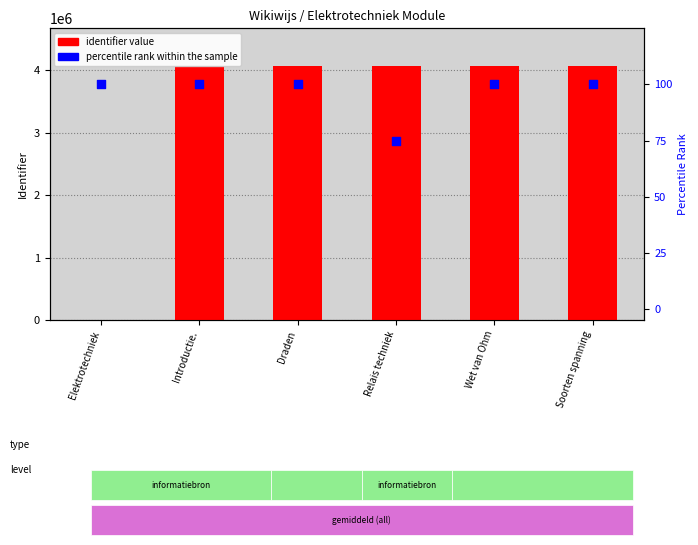

What is the total value across all series at Relais techniek?

4060818